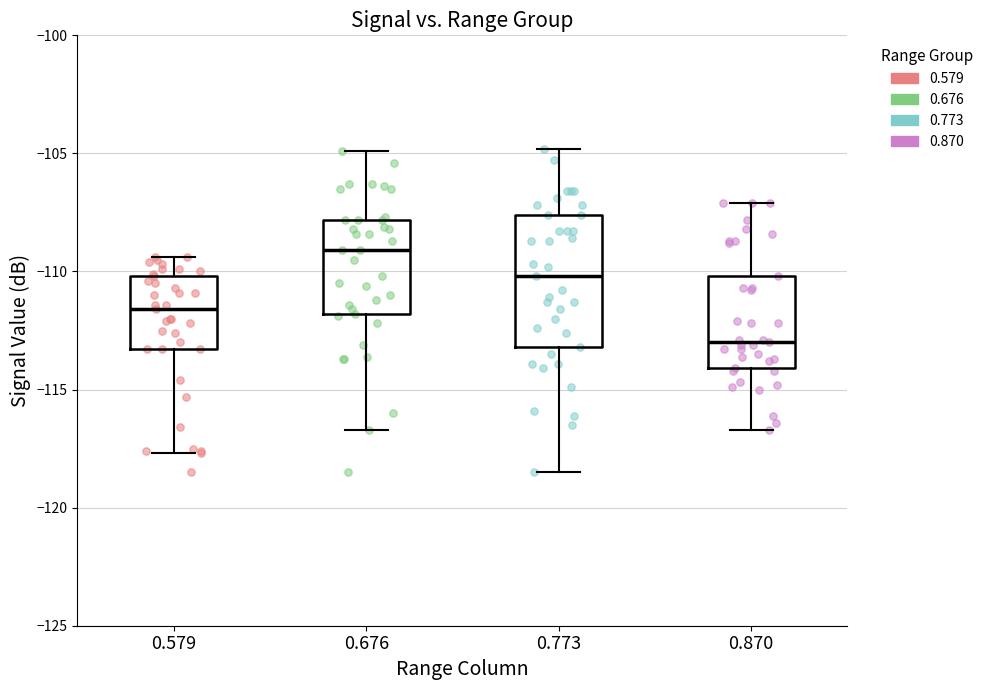

Where is the upper edge of the box at x = 0.676 on the y-axis? The values are not printed on the chart, so give them approximately, as read against the axis.

-108.0